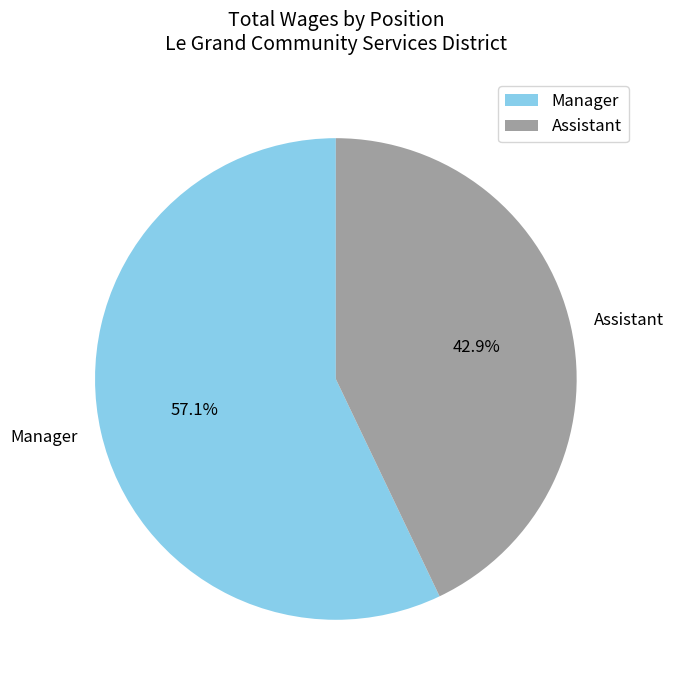

How many segments does this pie chart have?

2